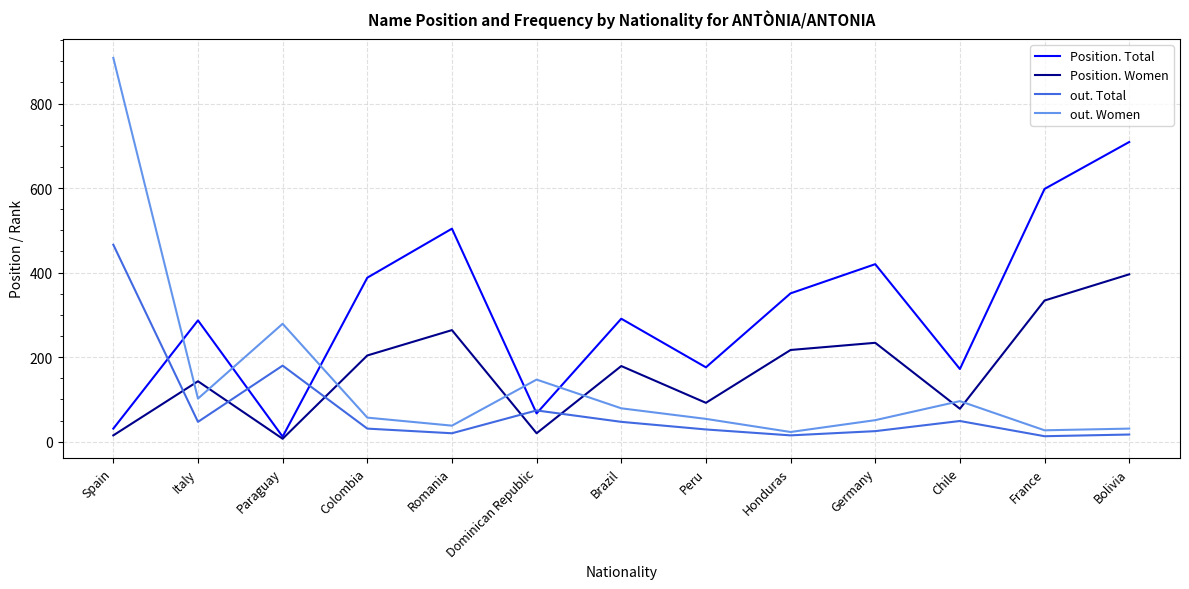

After their last crossing, which series has the higher values: Position. Women or out. Total?

Position. Women